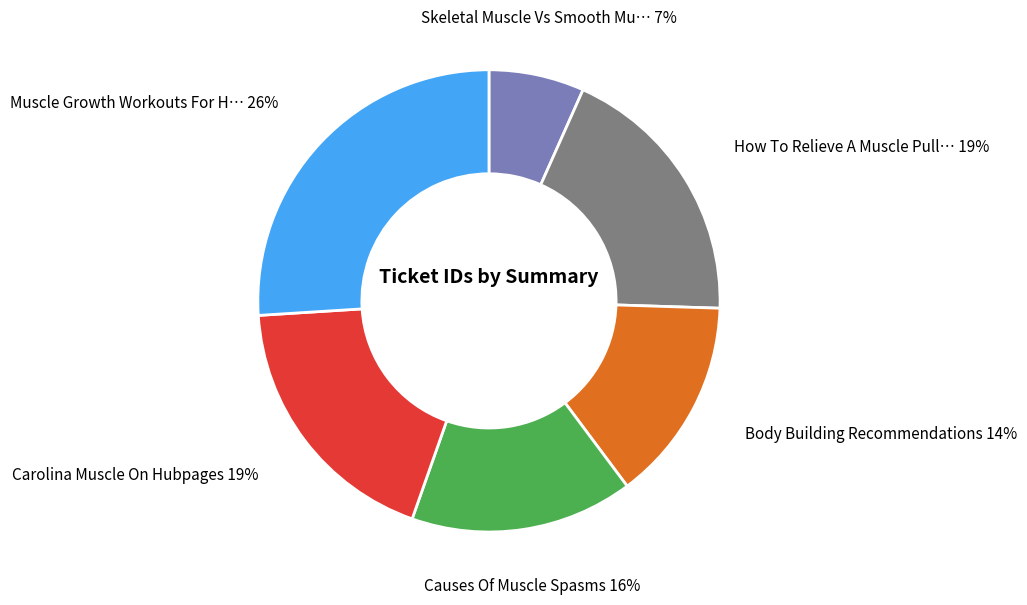

Does any single category account for the majority?

No